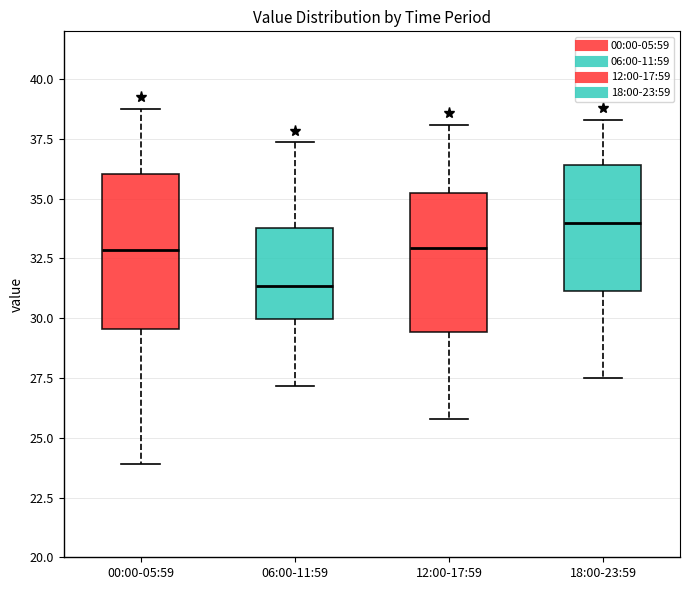

Which box has the highest median line?

18:00-23:59